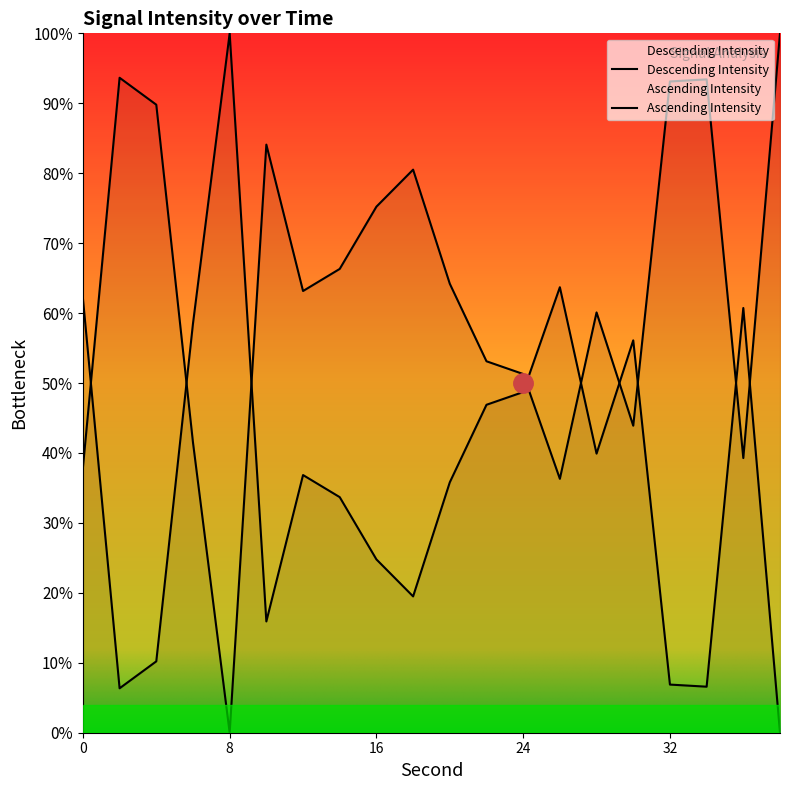

The value at 12 is 92.3. True or false?

False